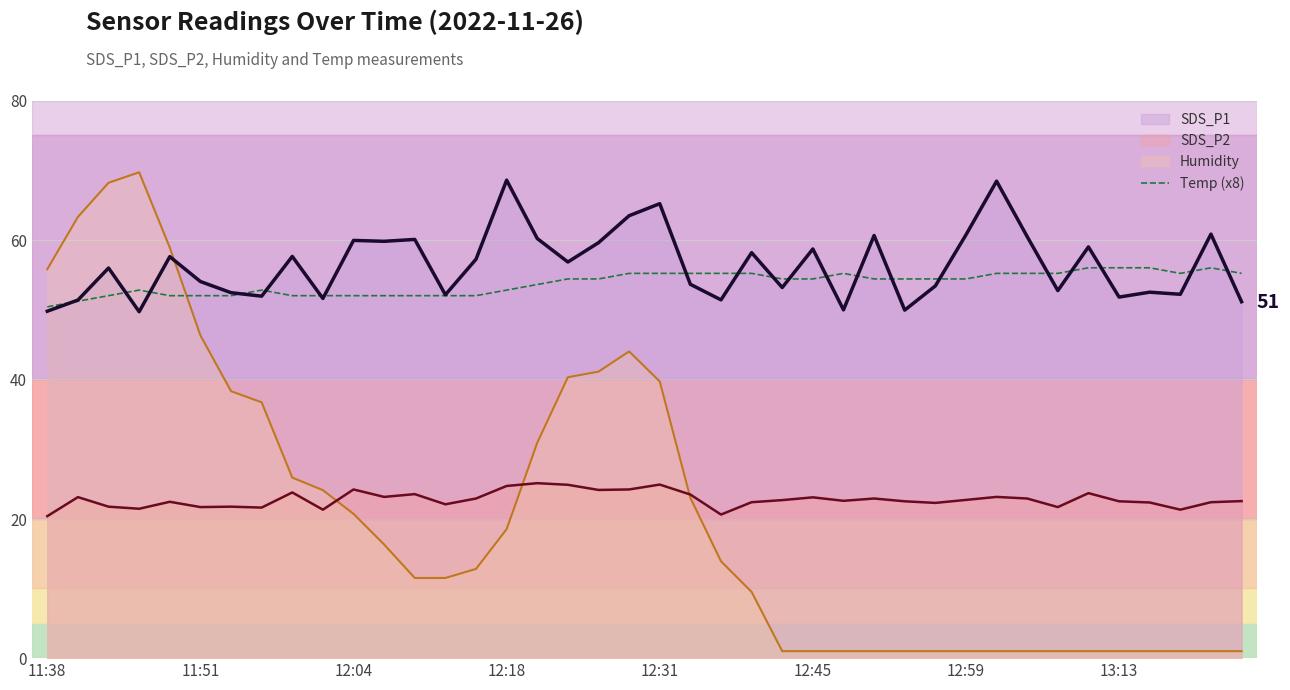

Between 23 and 13, which is larger?

23